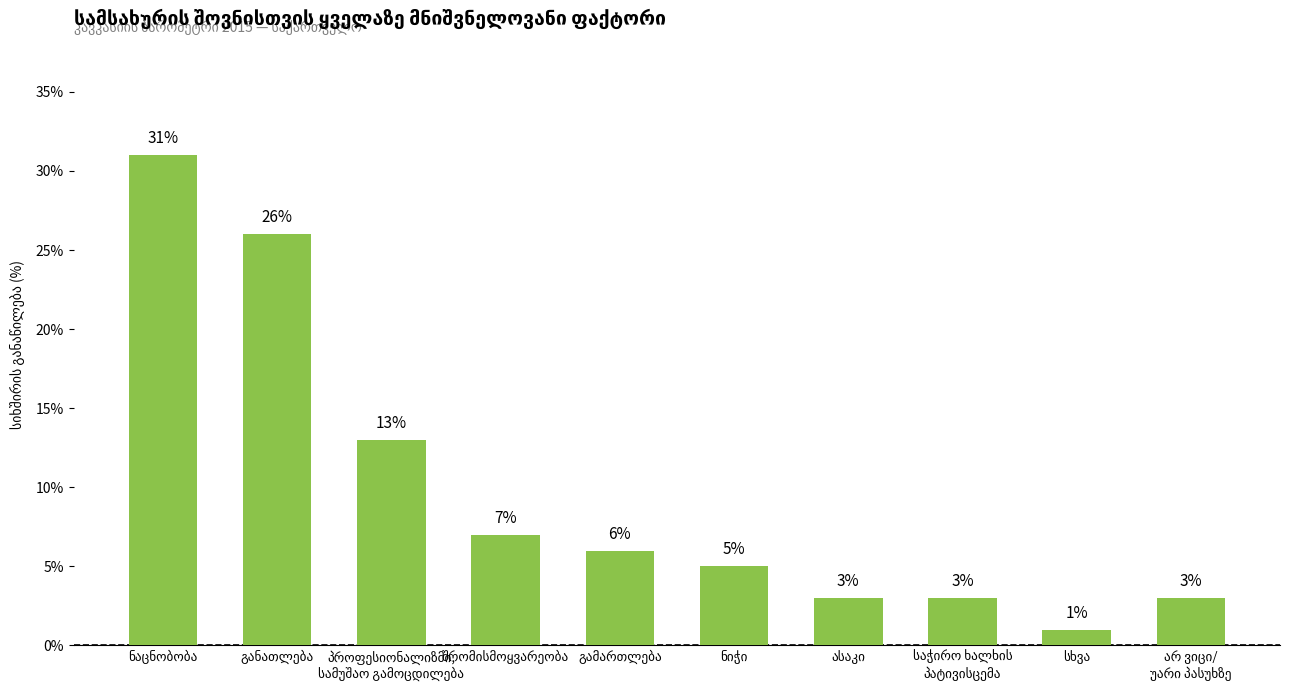

What is the maximum value shown in the chart?

31